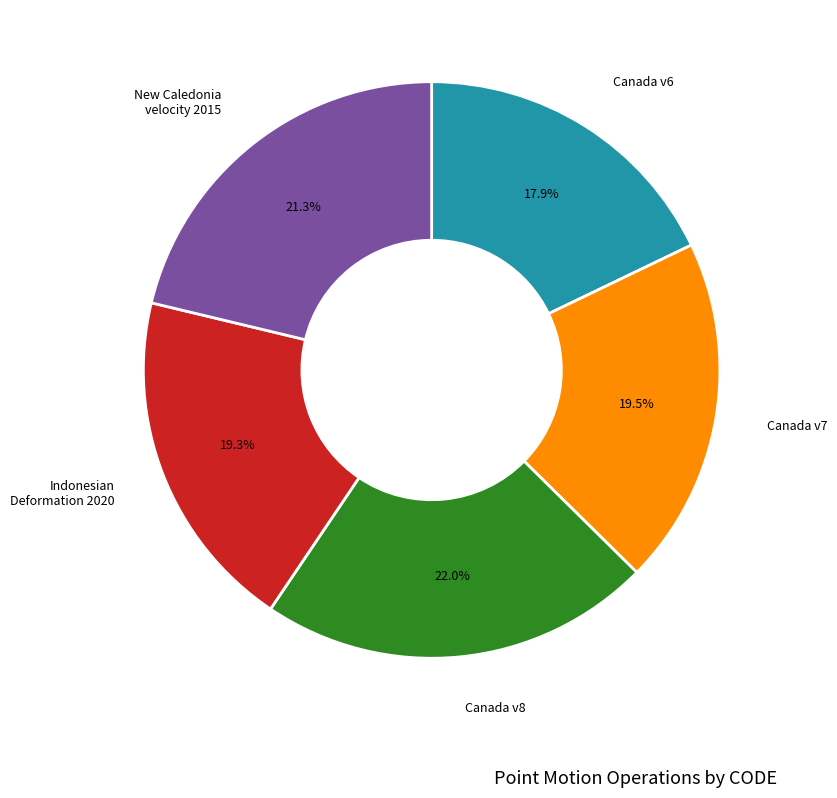

Does any single category account for the majority?

No